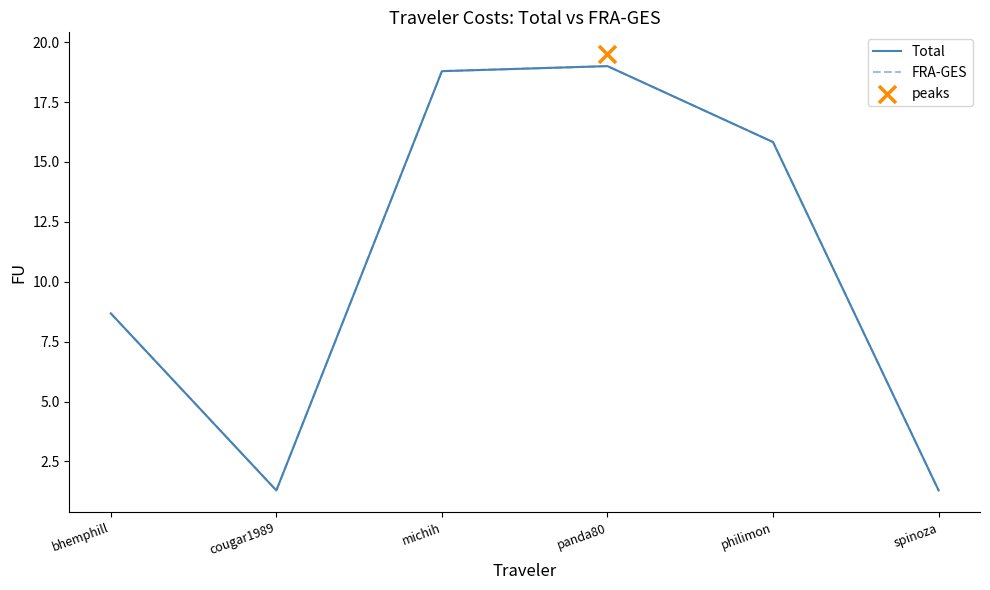

At how many categories does at least one series exceed 3?

4